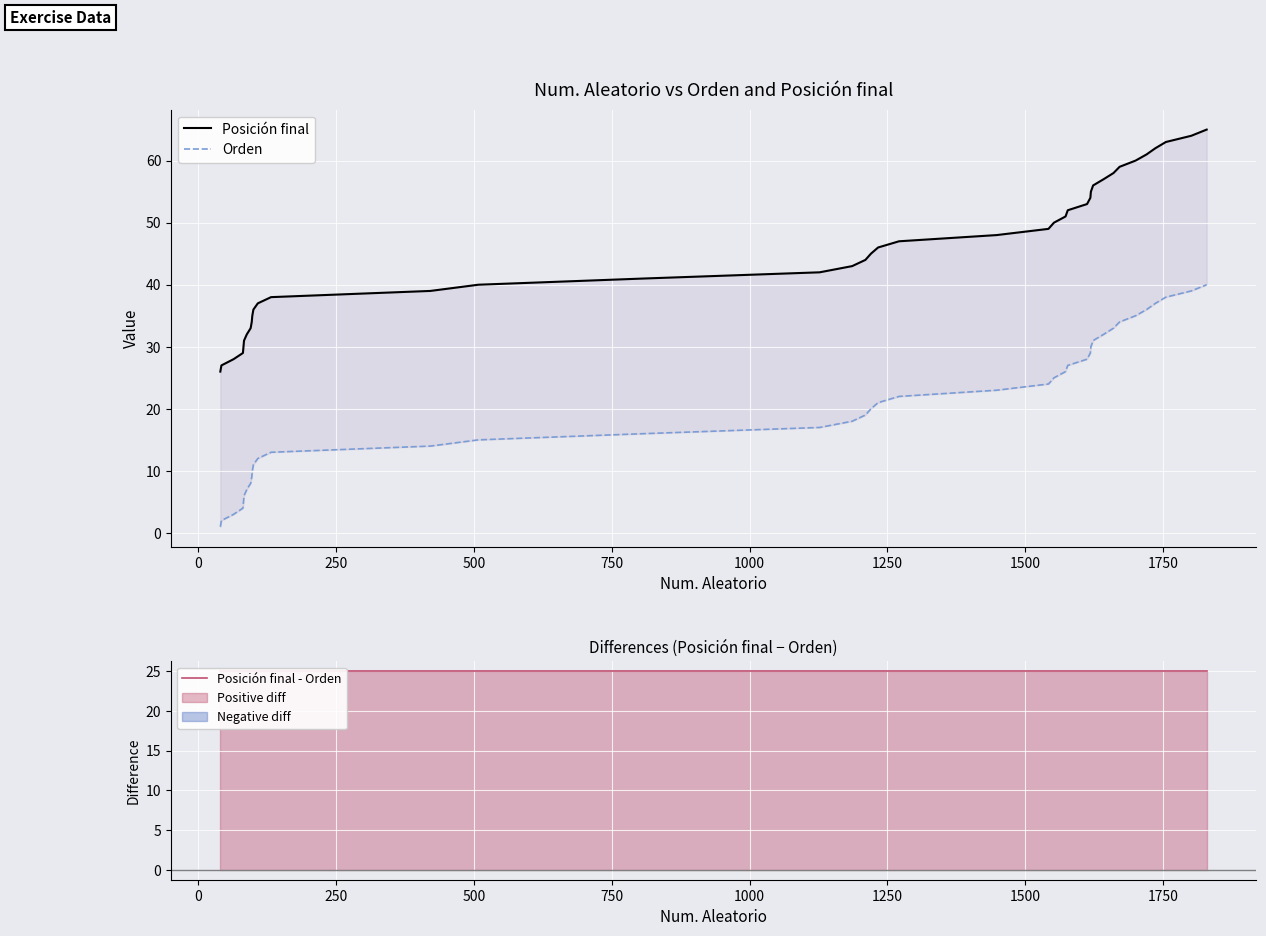

How many categories are shown in the chart?

40